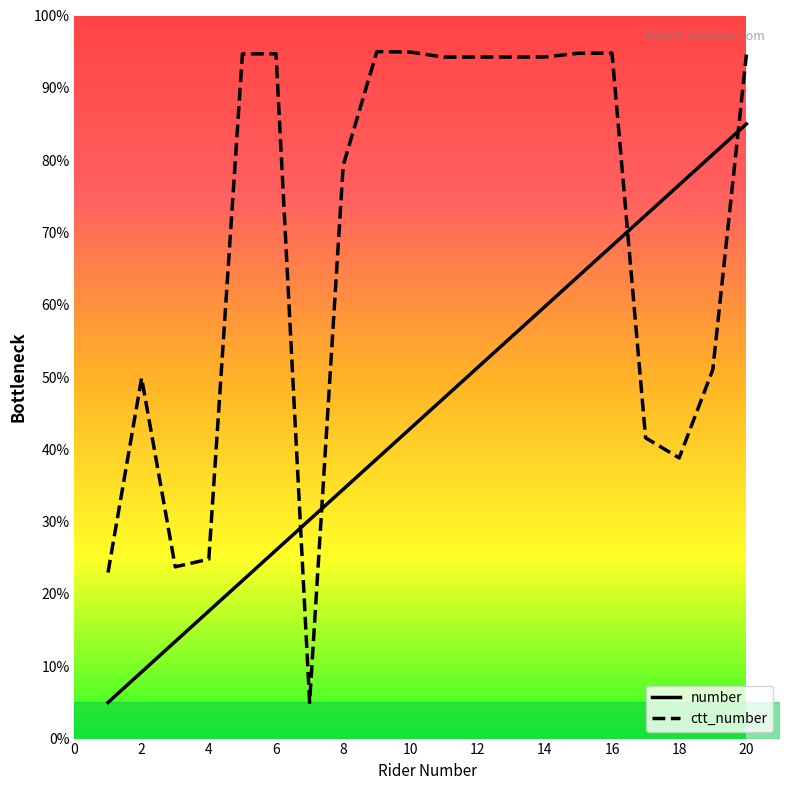

Rank the series by their maximum value, from highest to lowest.

ctt_number, number